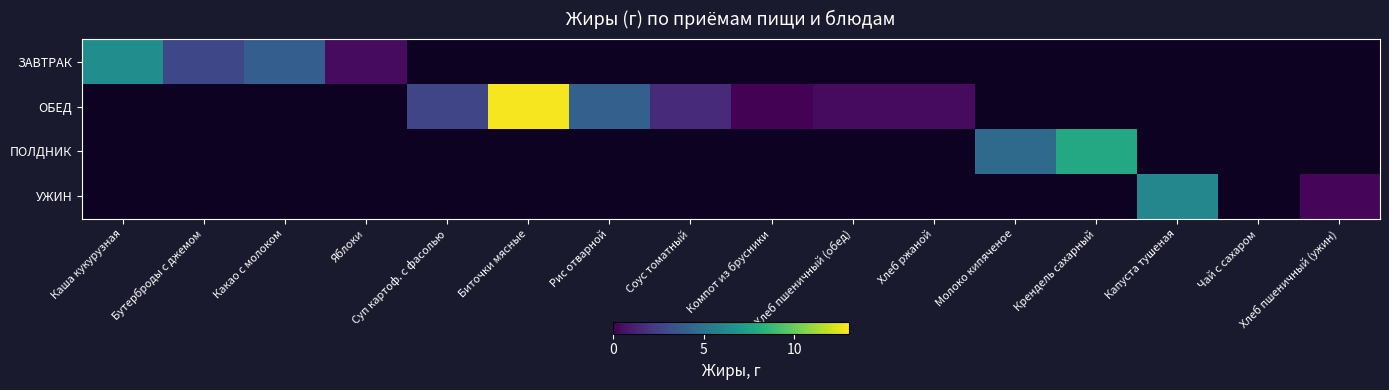

Where does the ОБЕД series first go above 0?

Суп картоф. с фасолью